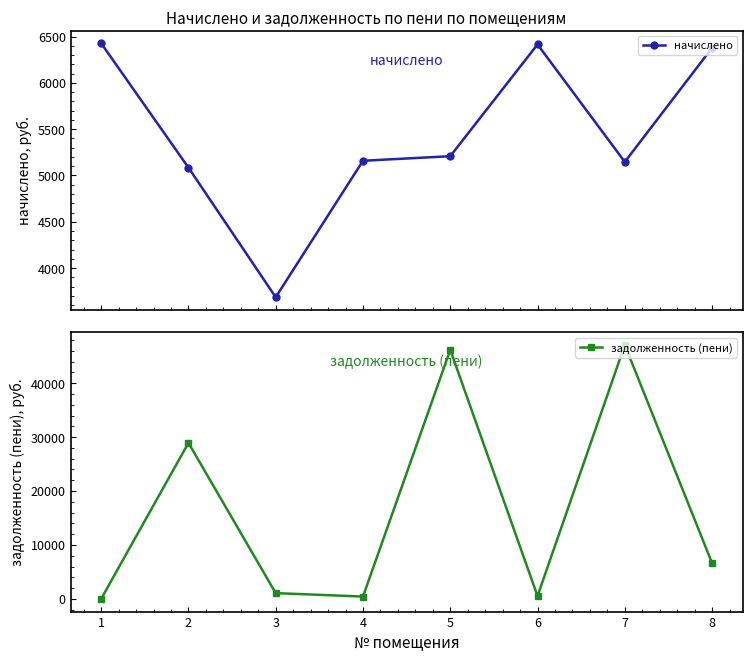

At 2, list the series in order from largest to smallest.

задолженность (пени), начислено